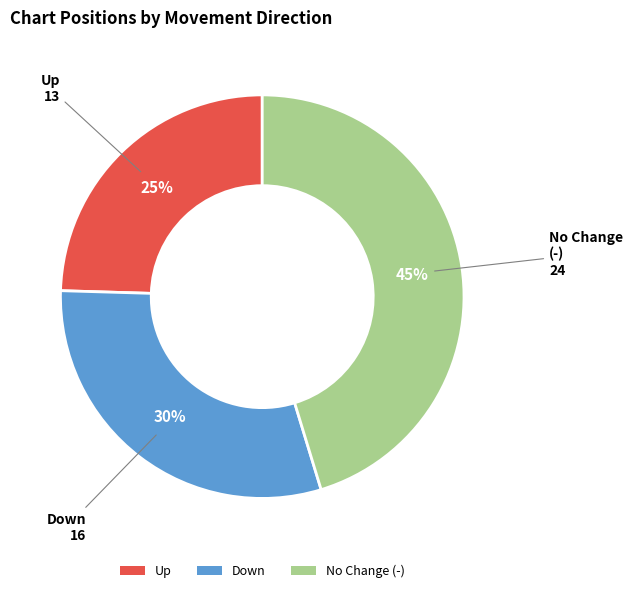

What percentage is the Down slice, to the nearest percent?

30%